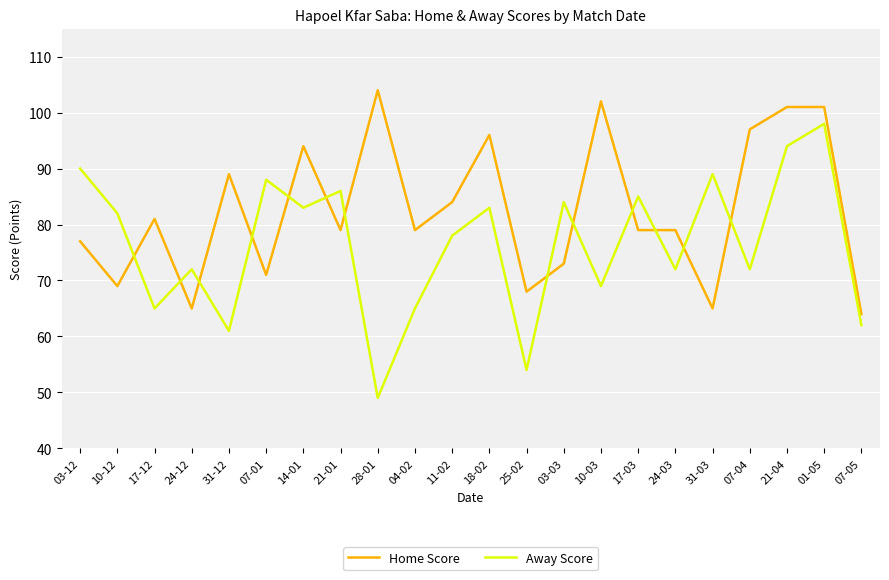

Where do Home Score and Away Score first cross each other?

10-12 and 17-12